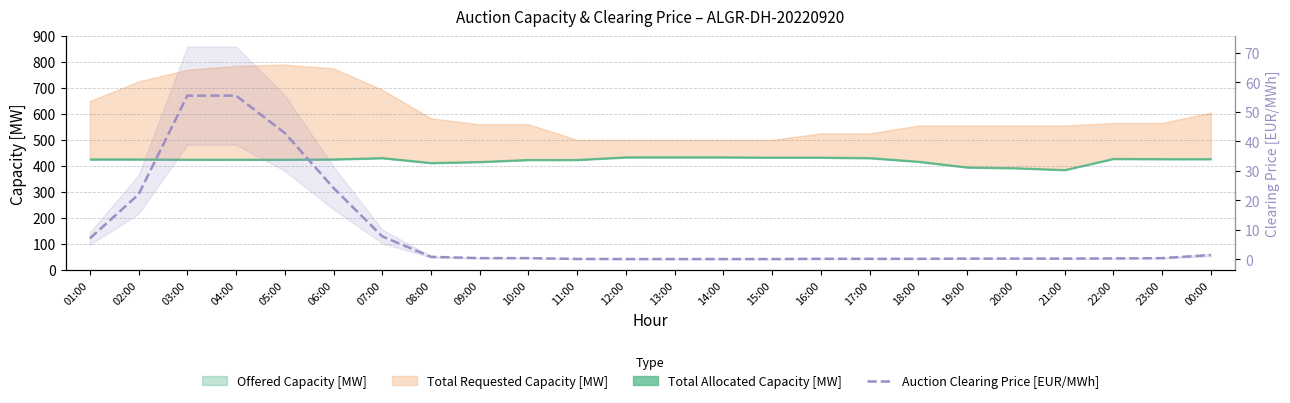

What is the average value?

9.1